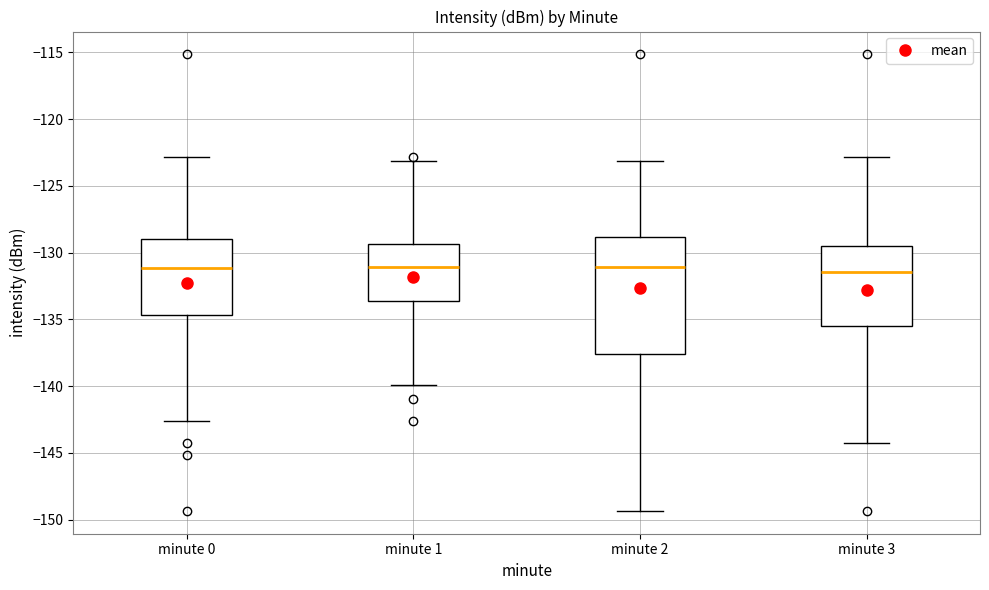

Reading left to right, transcribe this box plot: for each box, give where its median line is, the range the box spans, and where its two whiskers end, as read against the y-axis. The values are not printed on the chart, so give them approximately, as read against the axis.

minute 0: median -131.0, box -134.5 to -129.0, whiskers -142.5 to -123.0
minute 1: median -131.0, box -133.5 to -129.5, whiskers -140.0 to -123.0
minute 2: median -131.0, box -137.5 to -129.0, whiskers -149.5 to -123.0
minute 3: median -131.5, box -135.5 to -129.5, whiskers -144.0 to -123.0